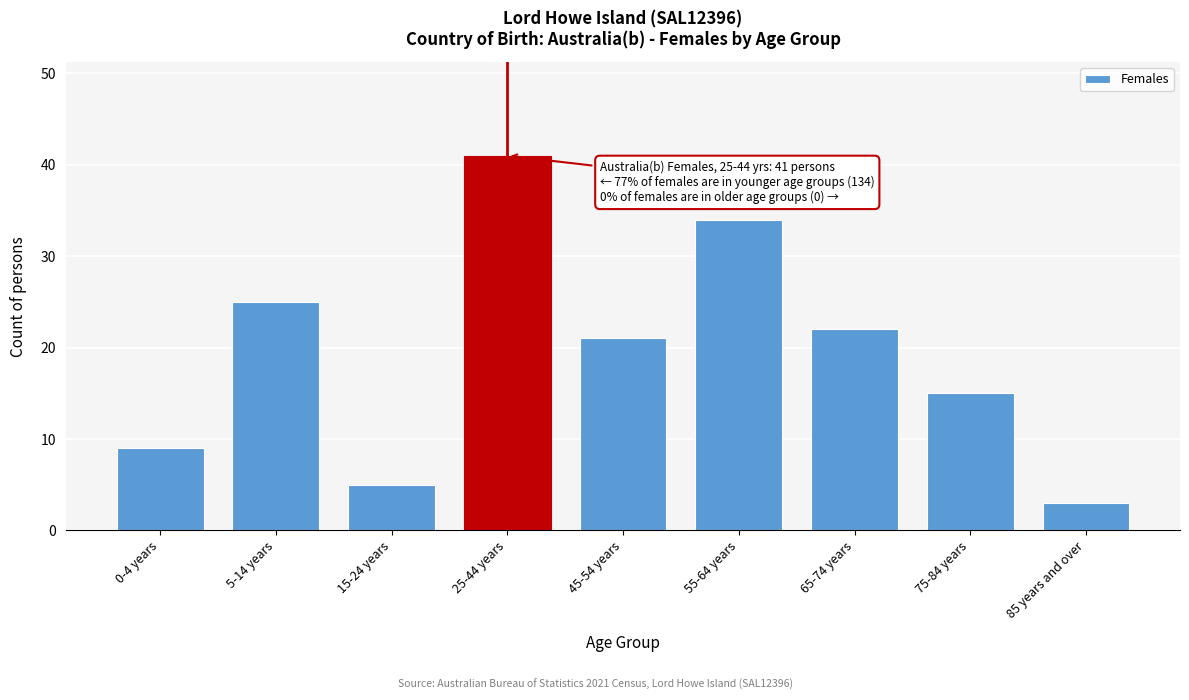

Reading left to right, transcribe all the data shown in this chart.

0-4 years=9	5-14 years=25	15-24 years=5	25-44 years=41	45-54 years=21	55-64 years=34	65-74 years=22	75-84 years=15	85 years and over=3